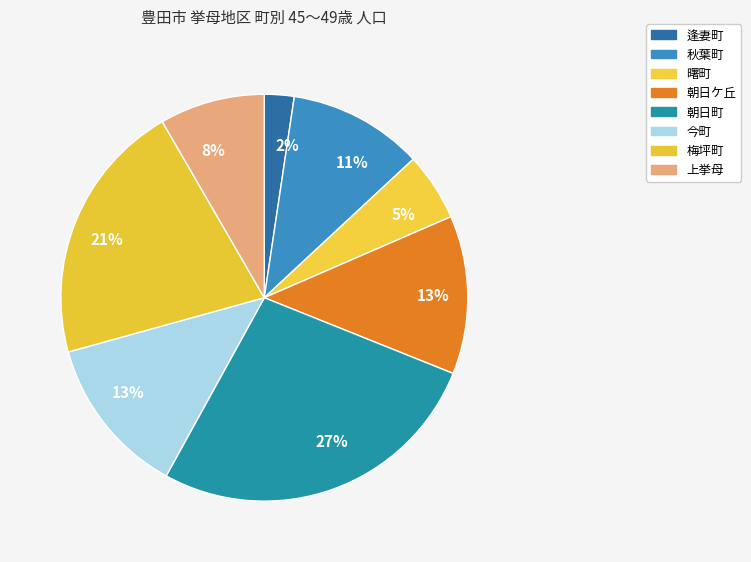

To the nearest percent, what is the average slice percentage?

12%